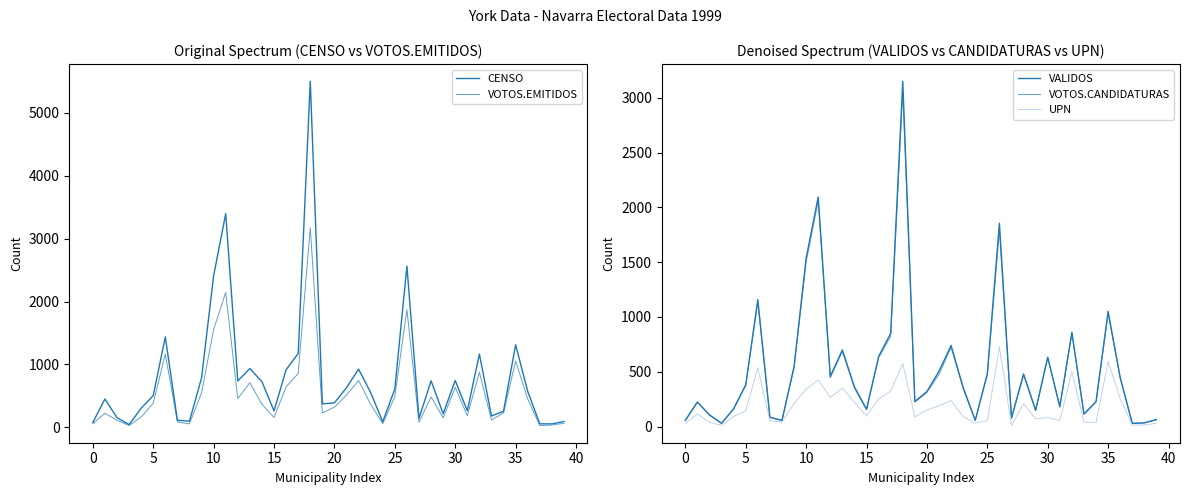

Between 26 and 11, which is larger?

11